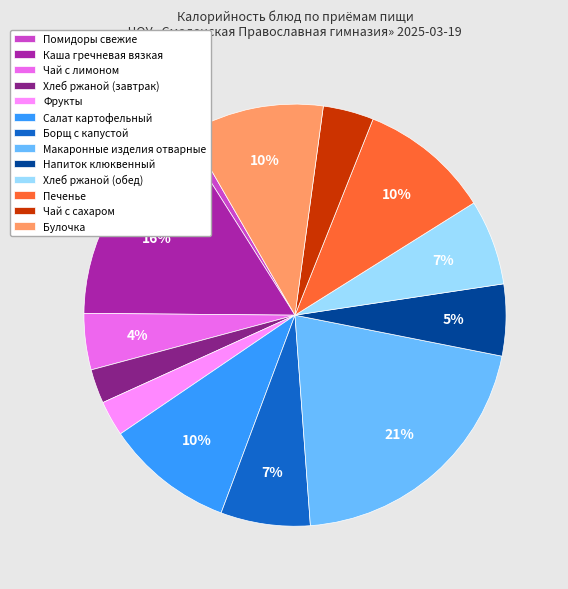

What percentage is the Борщ с капустой slice, to the nearest percent?

7%